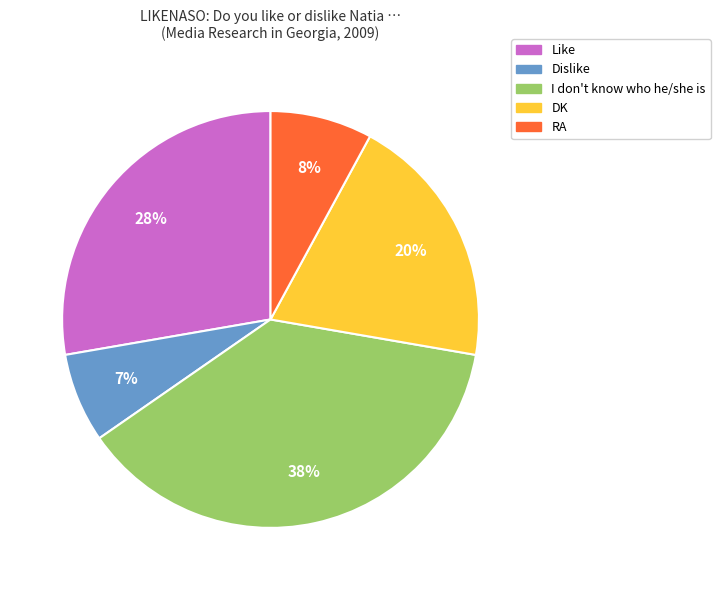

Rank the categories by value from lowest to highest.

Dislike, RA, DK, Like, I don't know who he/she is